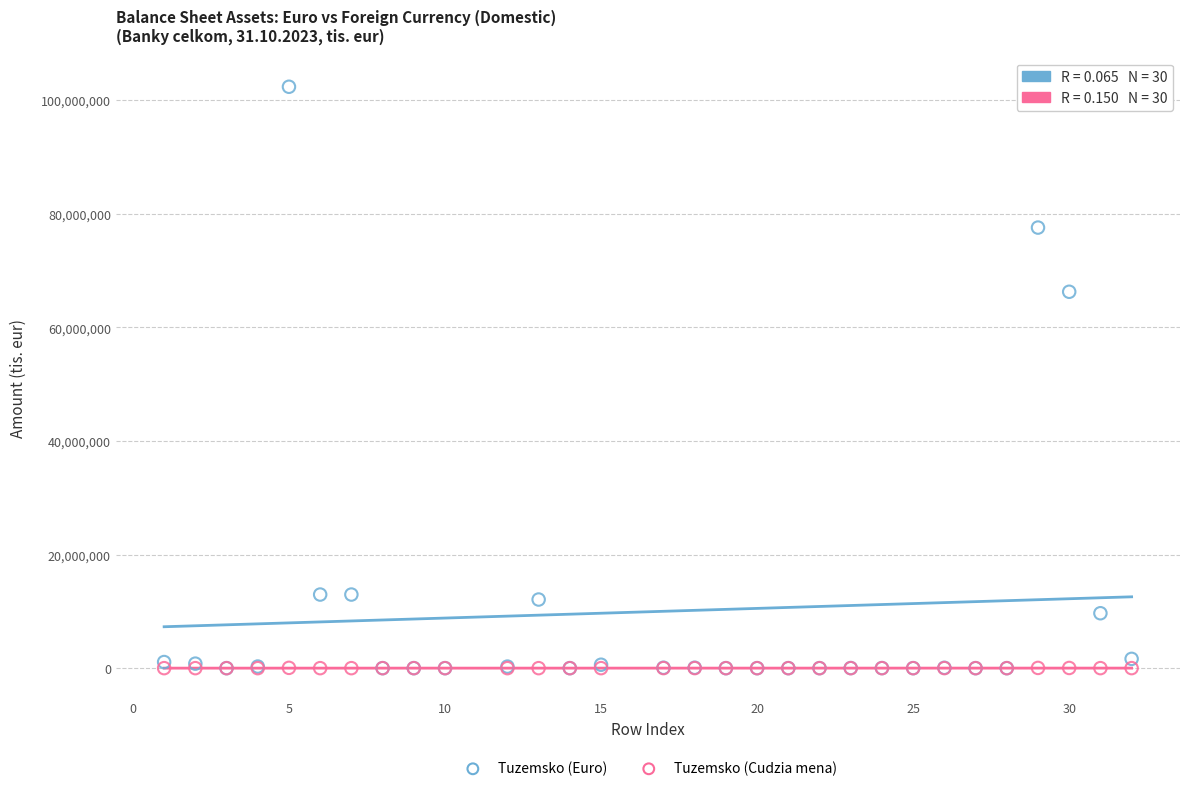

Across all series, what Y value is closest to 51171299?

66254527